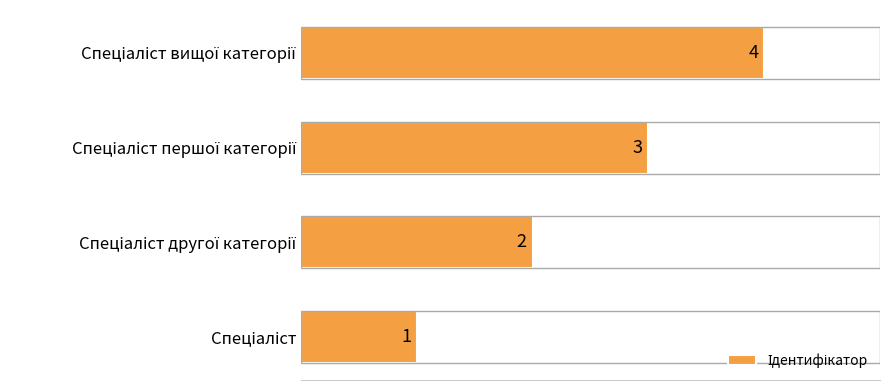

How many values are below 3?

2